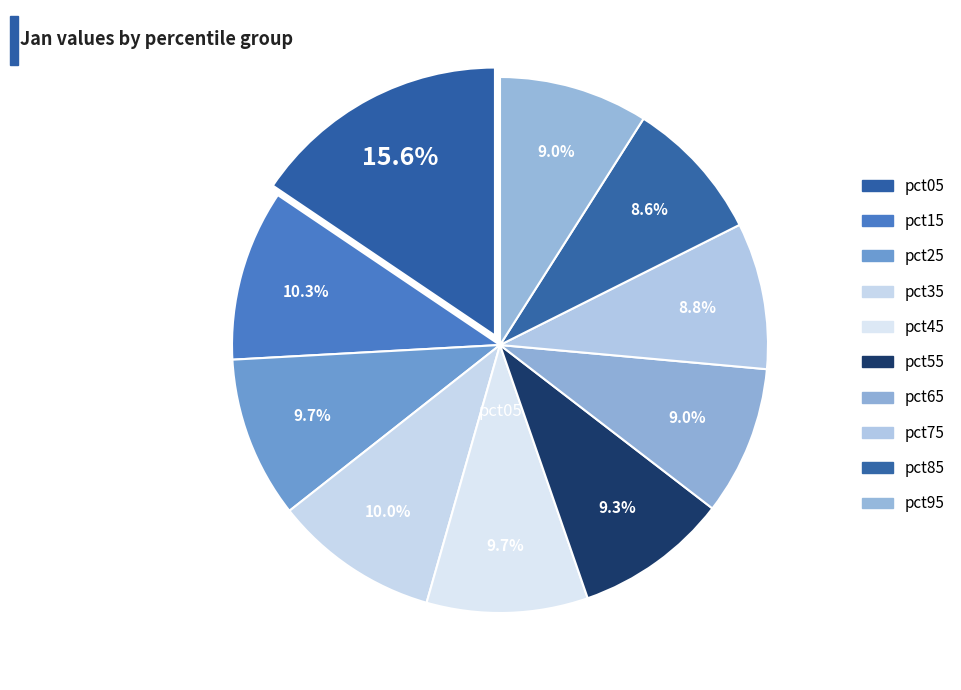

To the nearest percent, what percentage of the pie is pct95?

9%